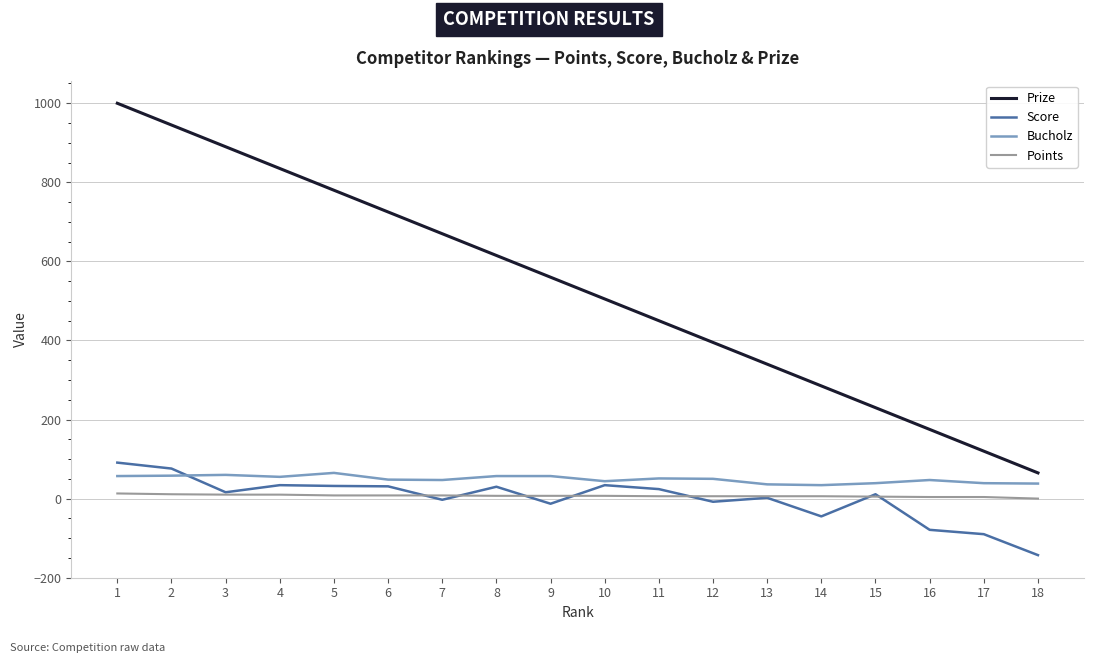

True or false: Bucholz and Points cross at least once.

False